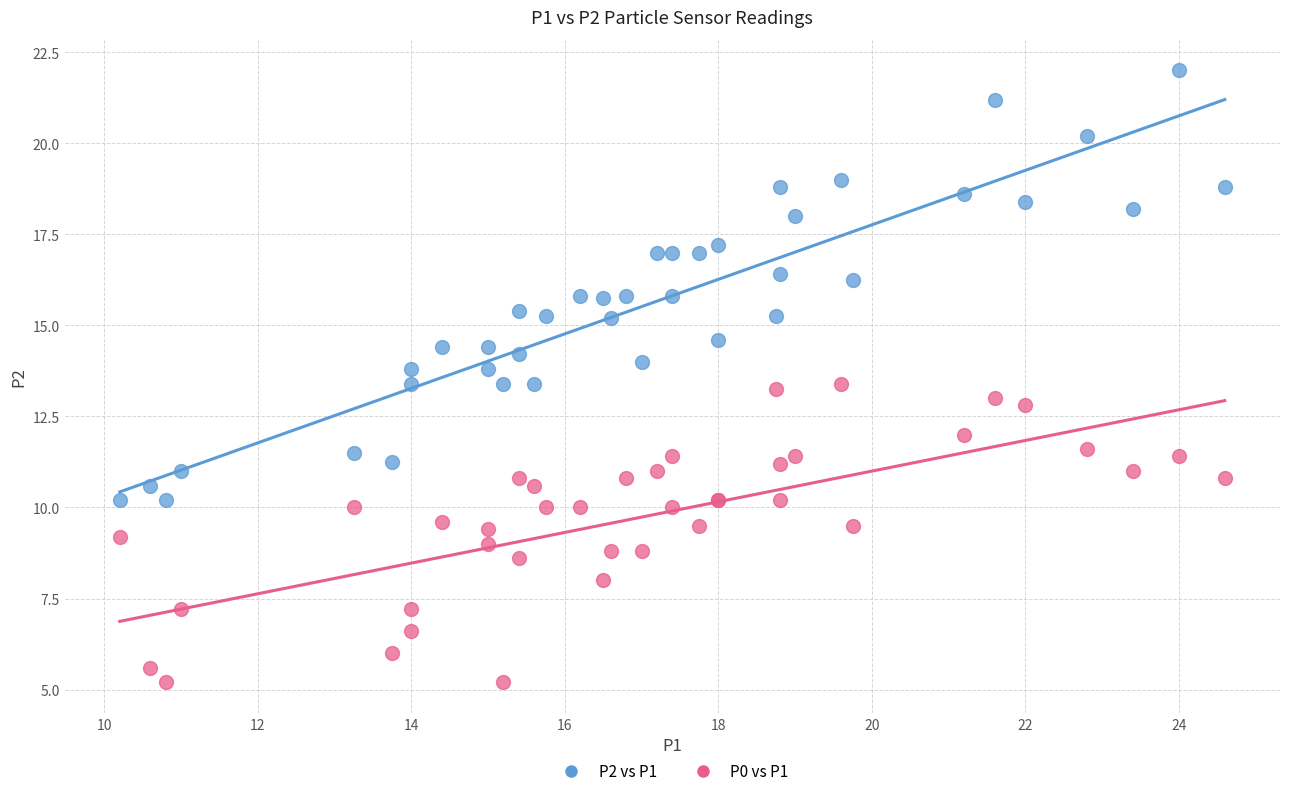

What is the X range (max minus min) for the scatter plot?

14.4